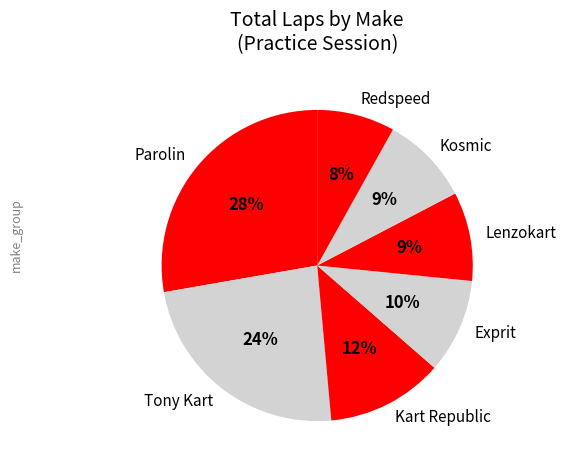

To the nearest percent, what is the combined percentage of Exprit and Lenzokart?

19%